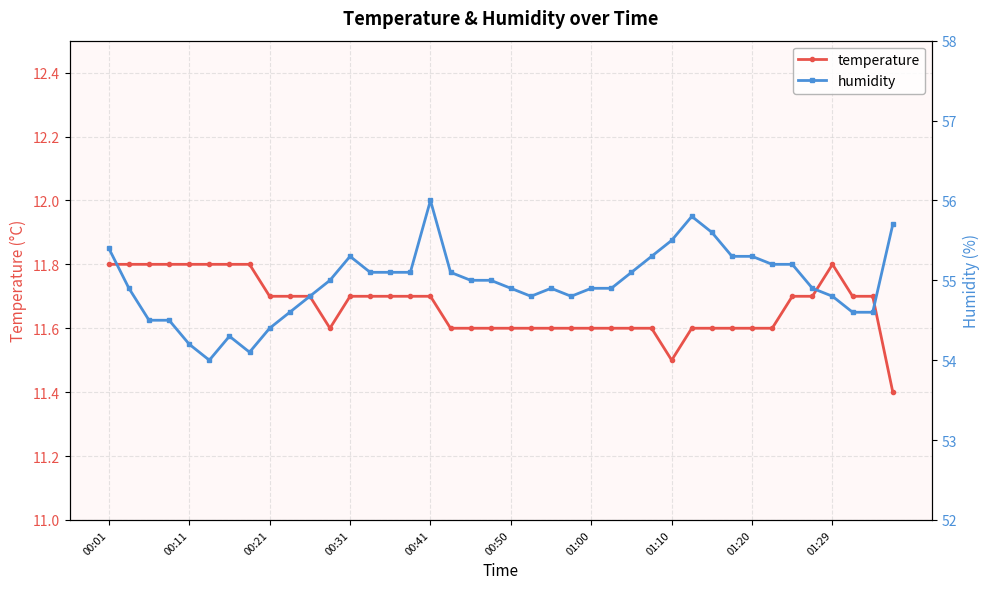

What is the minimum value for temperature?

11.4